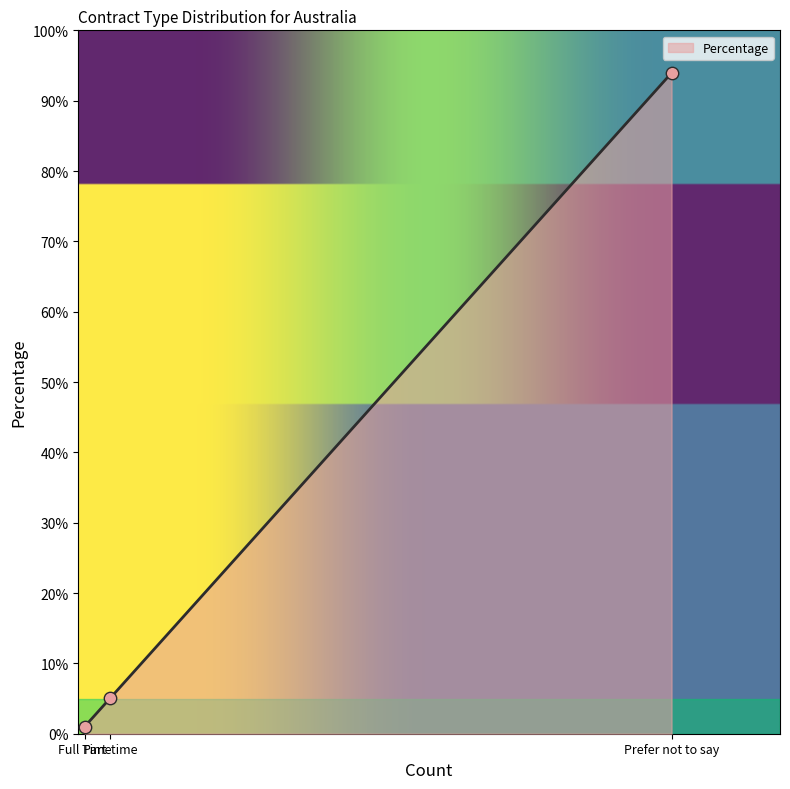

What is the change in value from Full Time to Prefer not to say?

+92.9